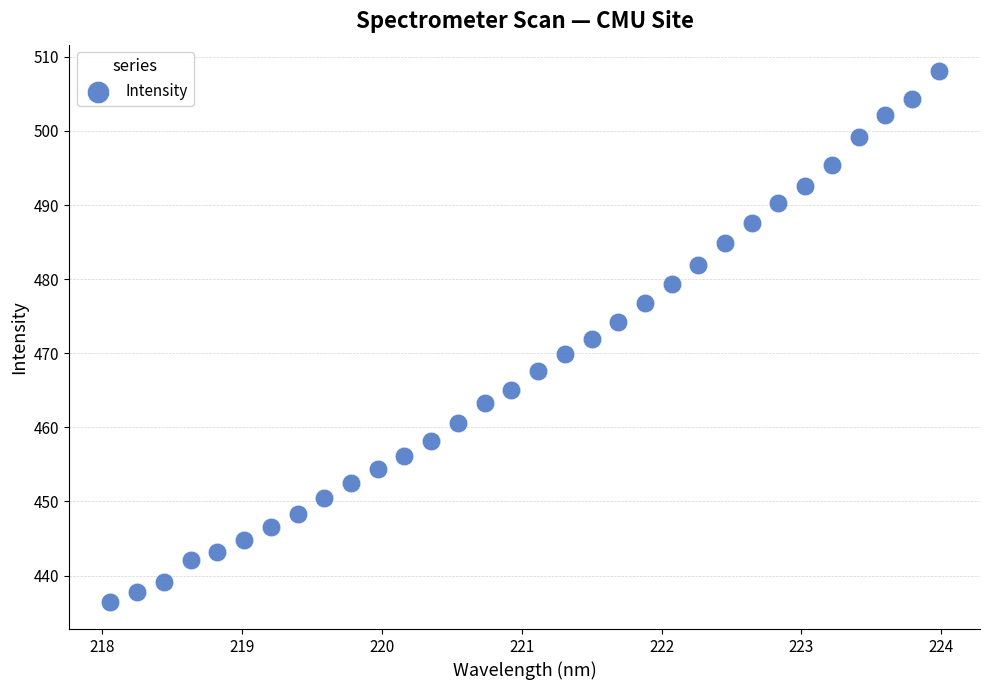

What is the range of Y values (max minus min)?

71.7